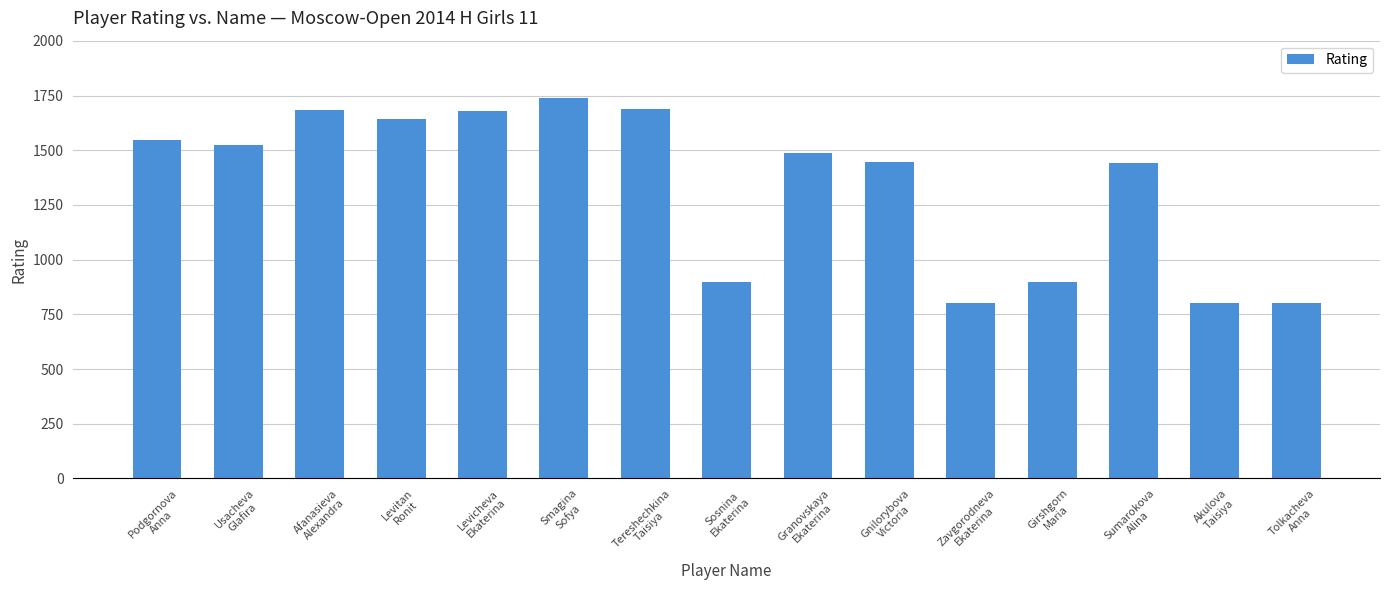

What is the approximate value at Usacheva
Glafira, to the nearest 100?

1500